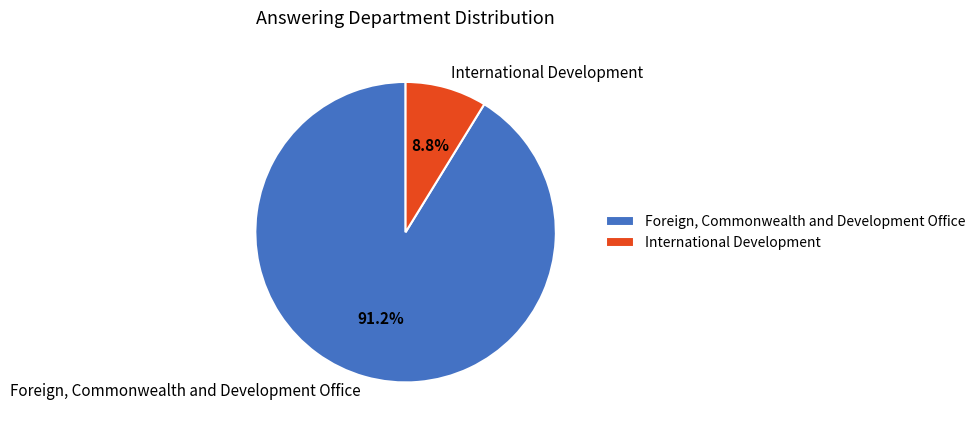

Do Foreign, Commonwealth and Development Office and International Development together represent more than half of the pie?

Yes